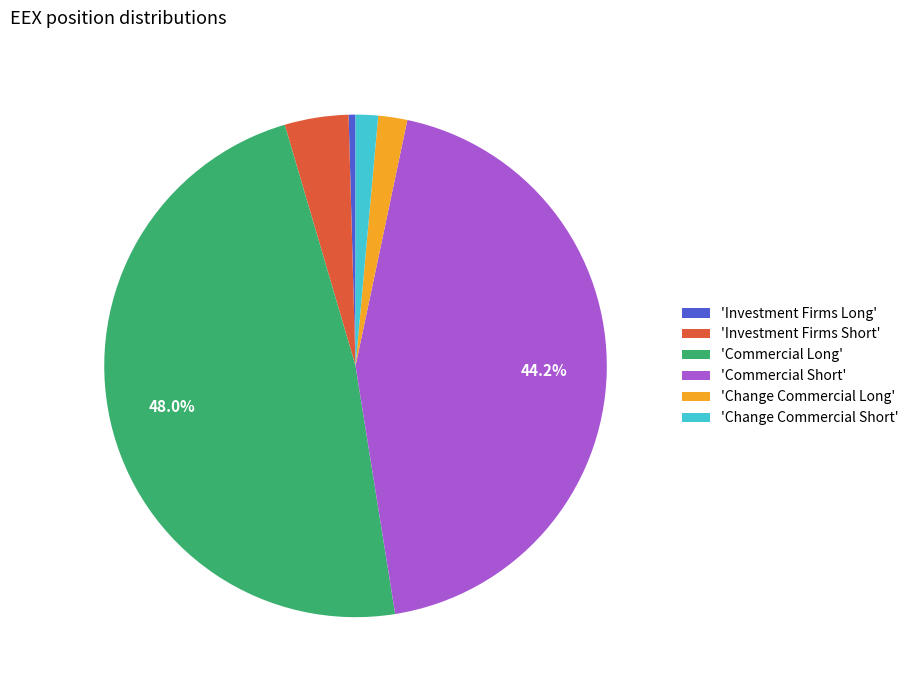

Do 'Investment Firms Long' and 'Commercial Long' together represent more than half of the pie?

No